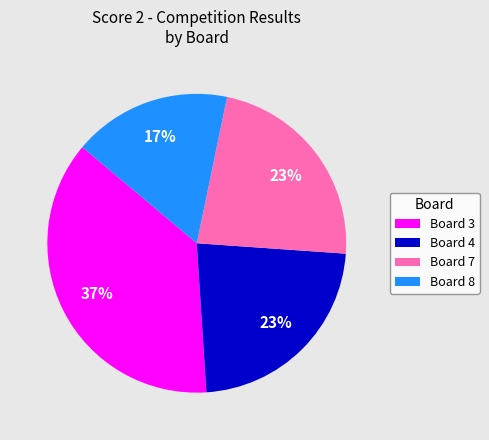

To the nearest percent, what is the difference between the largest and smallest slice percentages?

20%